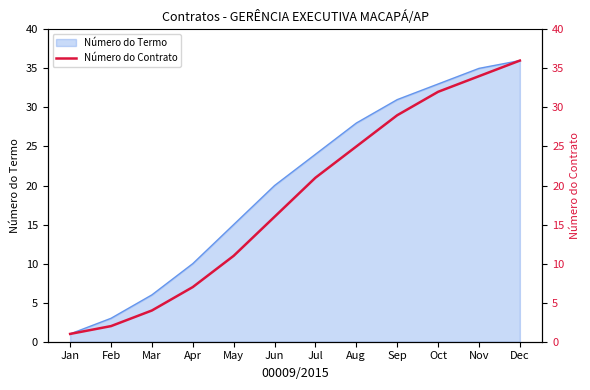

At which category does the chart reach its peak across all series?

Dec